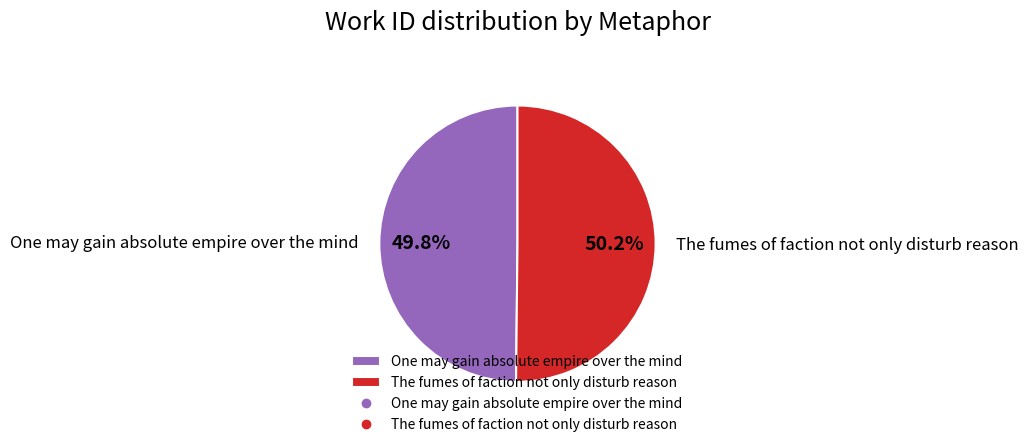

How many slices are in this pie chart?

2